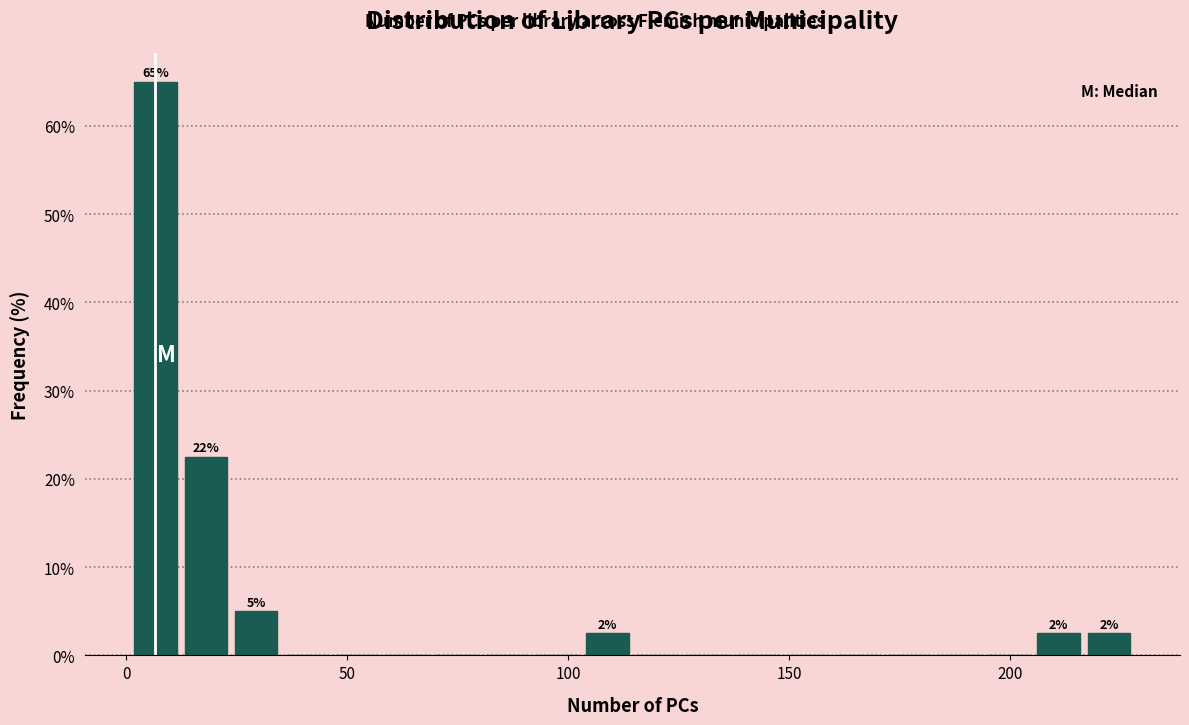

Read against the x-axis, roughly where is the centre of the tallest bar?

5